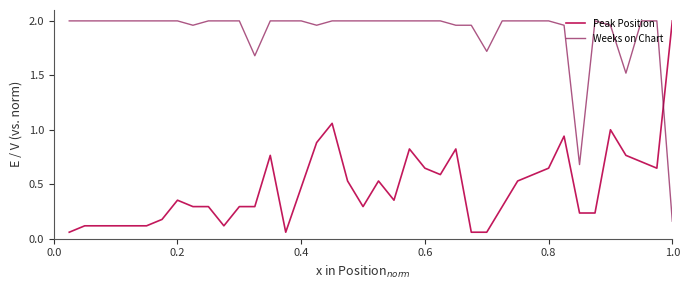

Count the number of data series in this chart.

2